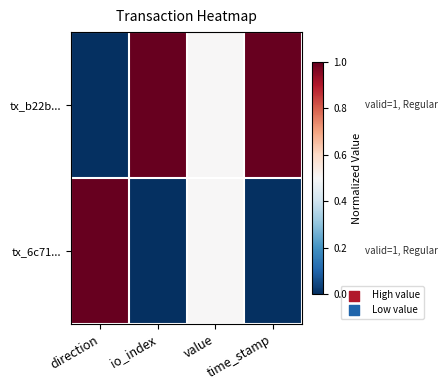

List the series in order of their overall mean, highest first.

tx_b22b..., tx_6c71...